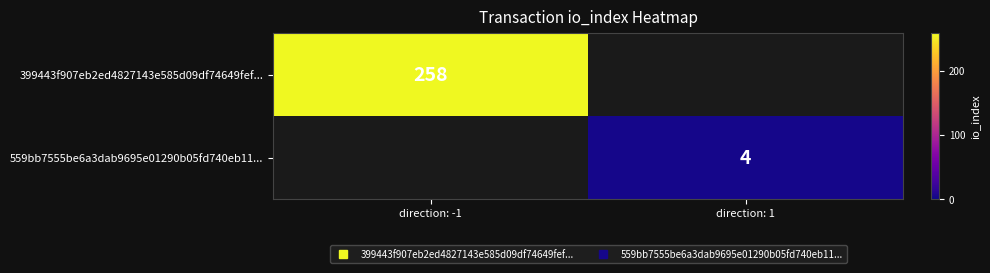

Which label corresponds to the largest value in the chart?

direction: -1